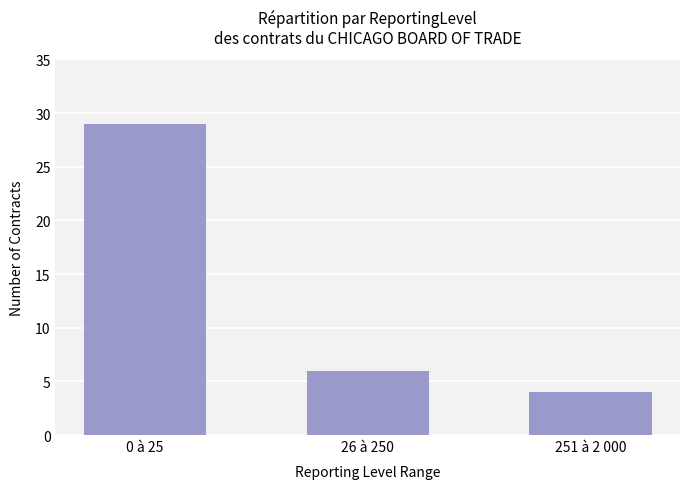

Between 26 à 250 and 0 à 25, which is larger?

0 à 25